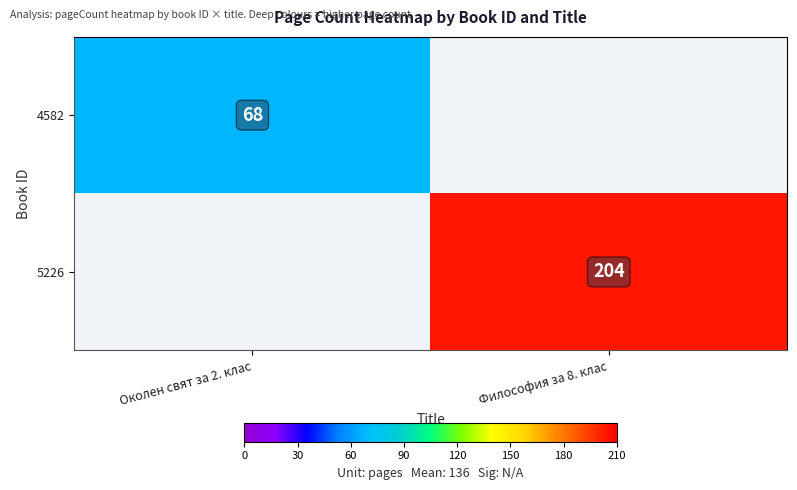

Is the value of 5226 at Философия за 8. клас greater than the value of 4582 at Околен свят за 2. клас?

Yes